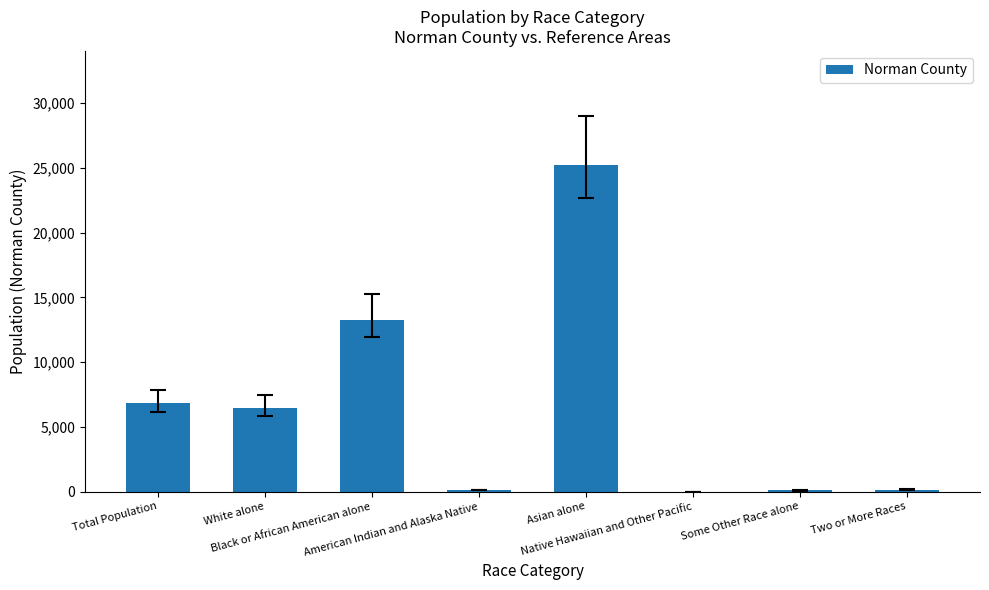

How many distinct data groups are displayed?

1